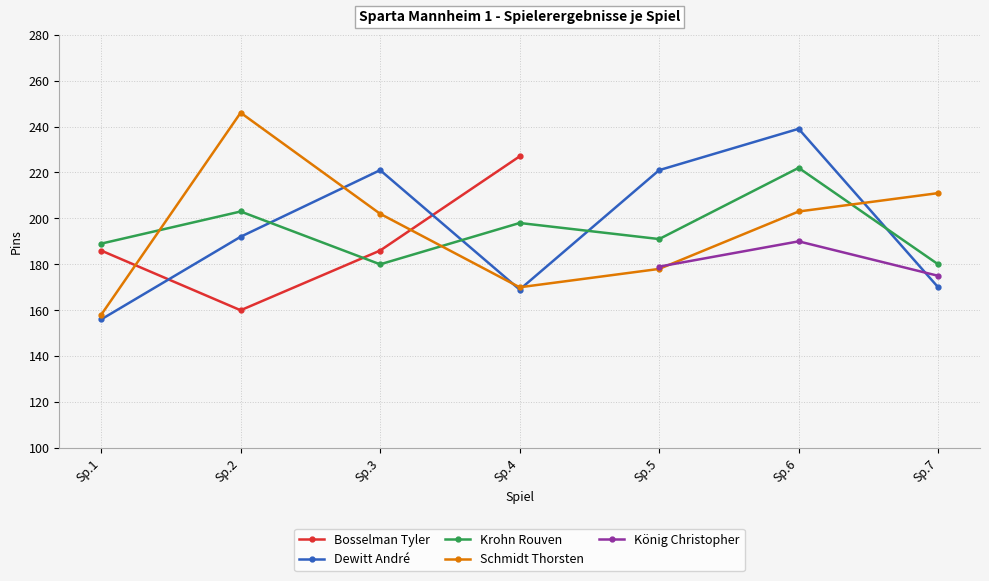

Count the Krohn Rouven values in the range 180 to 203.

6